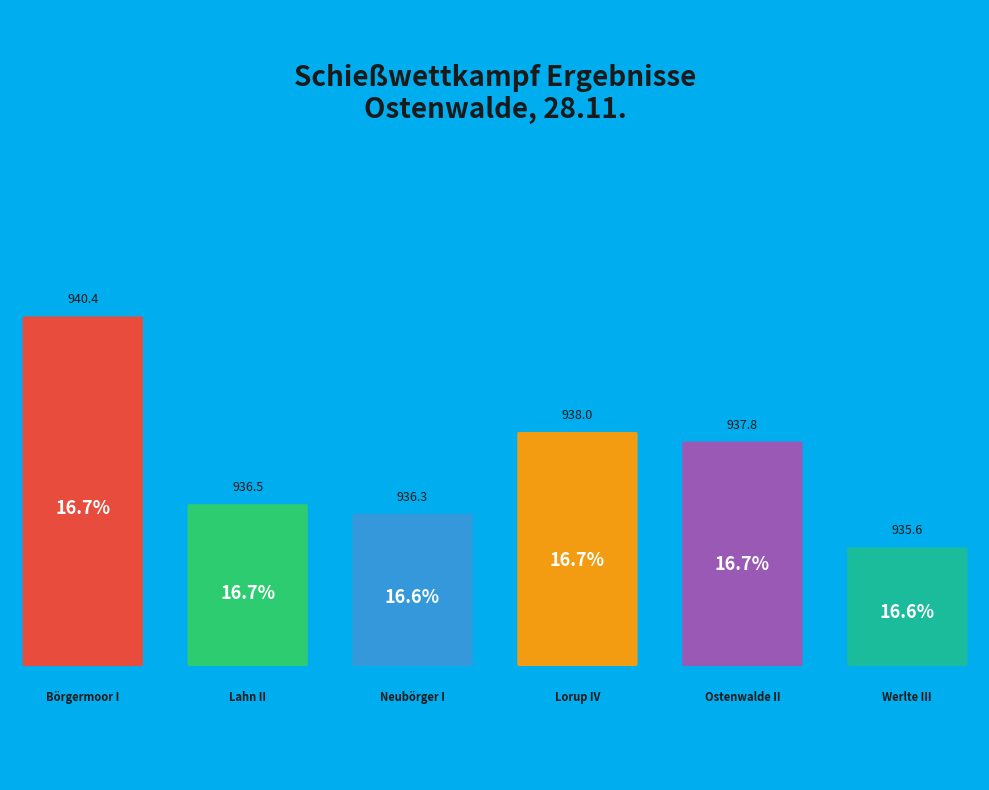

Approximately how many times larger is the value at Lorup IV compared to Werlte III?

1.0